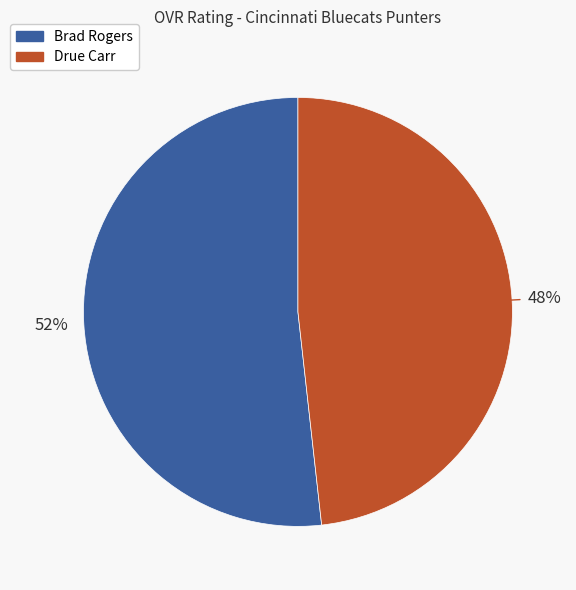

What percentage is the Drue Carr slice, to the nearest percent?

48%